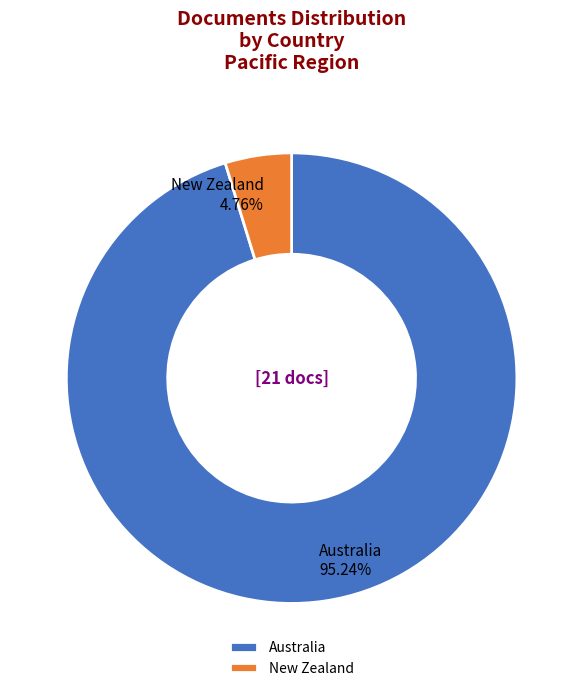

Rank the categories by value from highest to lowest.

Australia, New Zealand